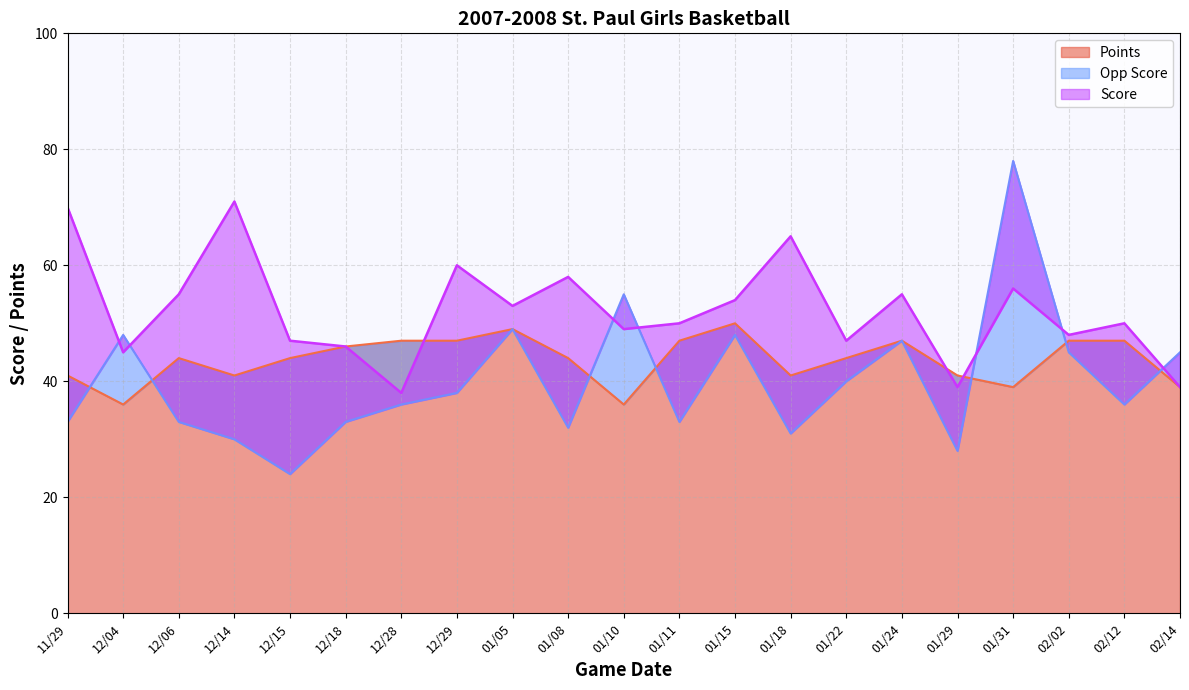

Reading left to right, list all the values displayed in this chart.

Points line: 41	36	44	41	44	46	47	47	49	44	36	47	50	41	44	47	41	39	47	47	39
Opp Score line: 33	48	33	30	24	33	36	38	49	32	55	33	48	31	40	47	28	78	45	36	45
Score line: 70	45	55	71	47	46	38	60	53	58	49	50	54	65	47	55	39	56	48	50	39